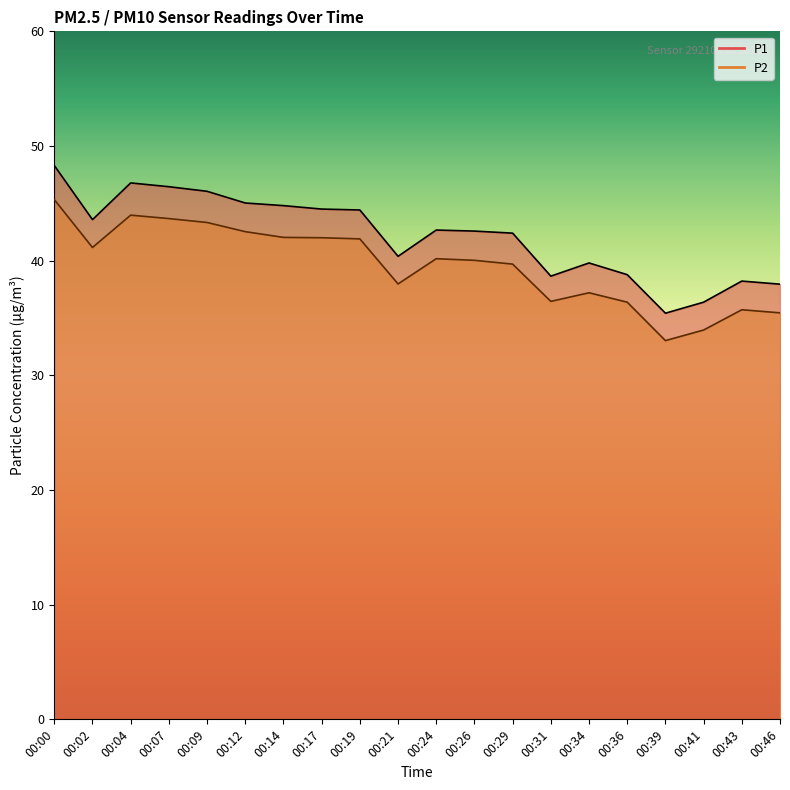

Which series changed the most between 00:07 and 00:09?

P1